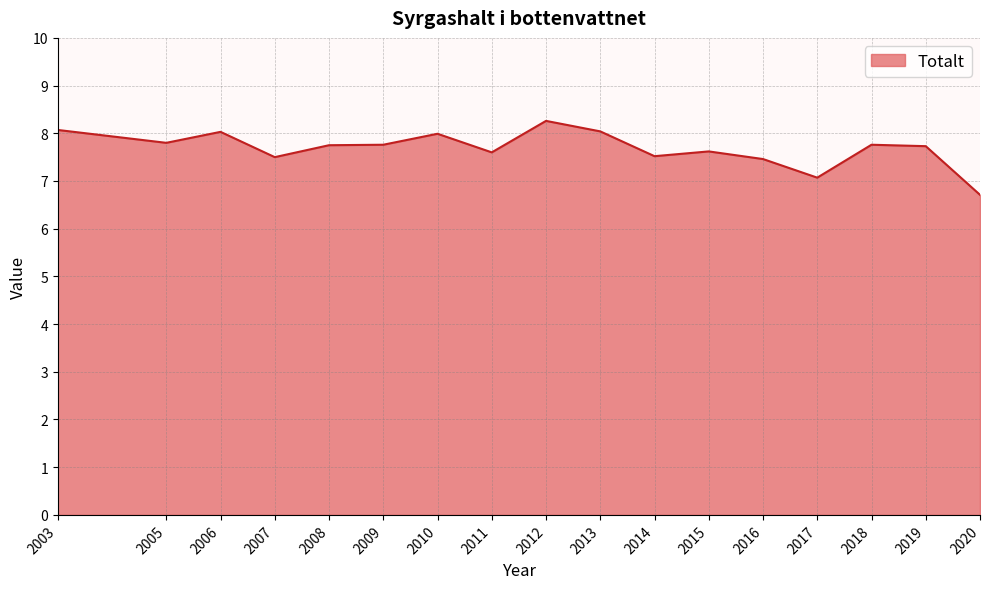

The chart shows a value of 7.5 at 2014. True or false?

True